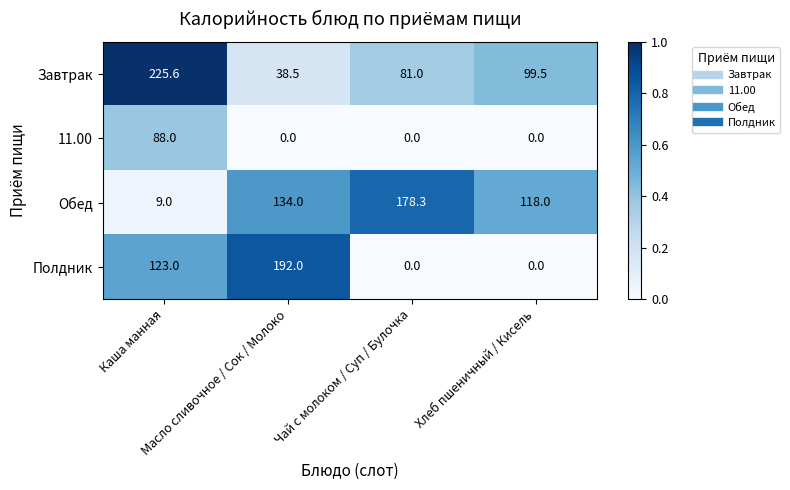

What is the difference between the maximum and second lowest values in the Обед series?

60.3